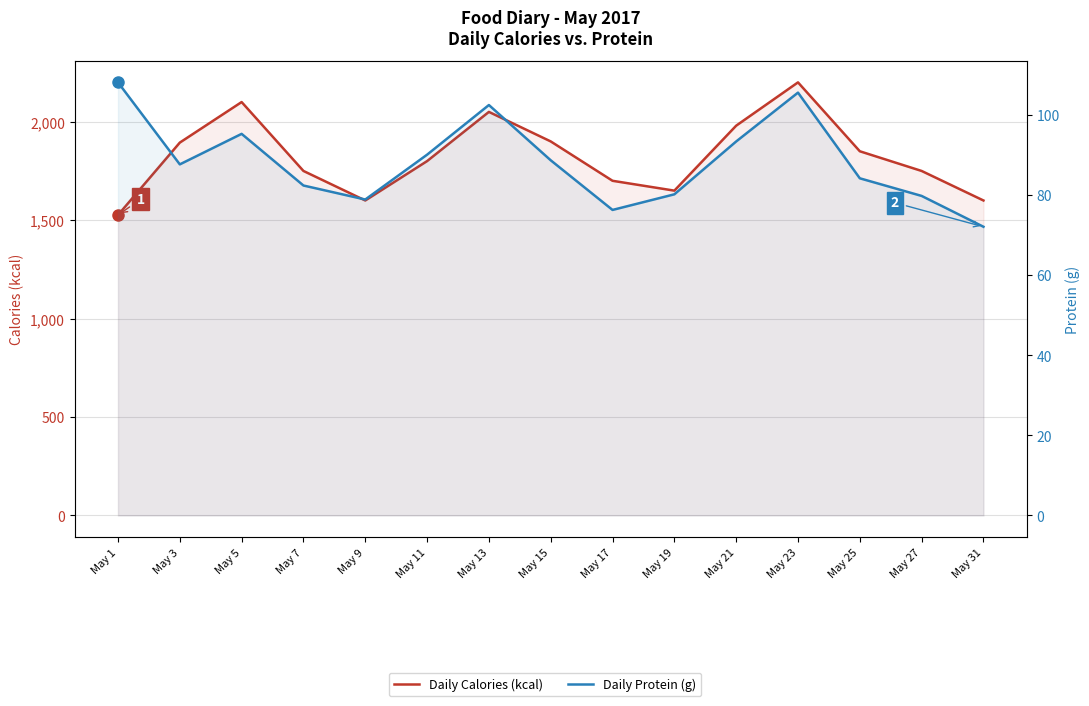

What are all the series names shown in the legend?

Daily Calories (kcal), Daily Protein (g)